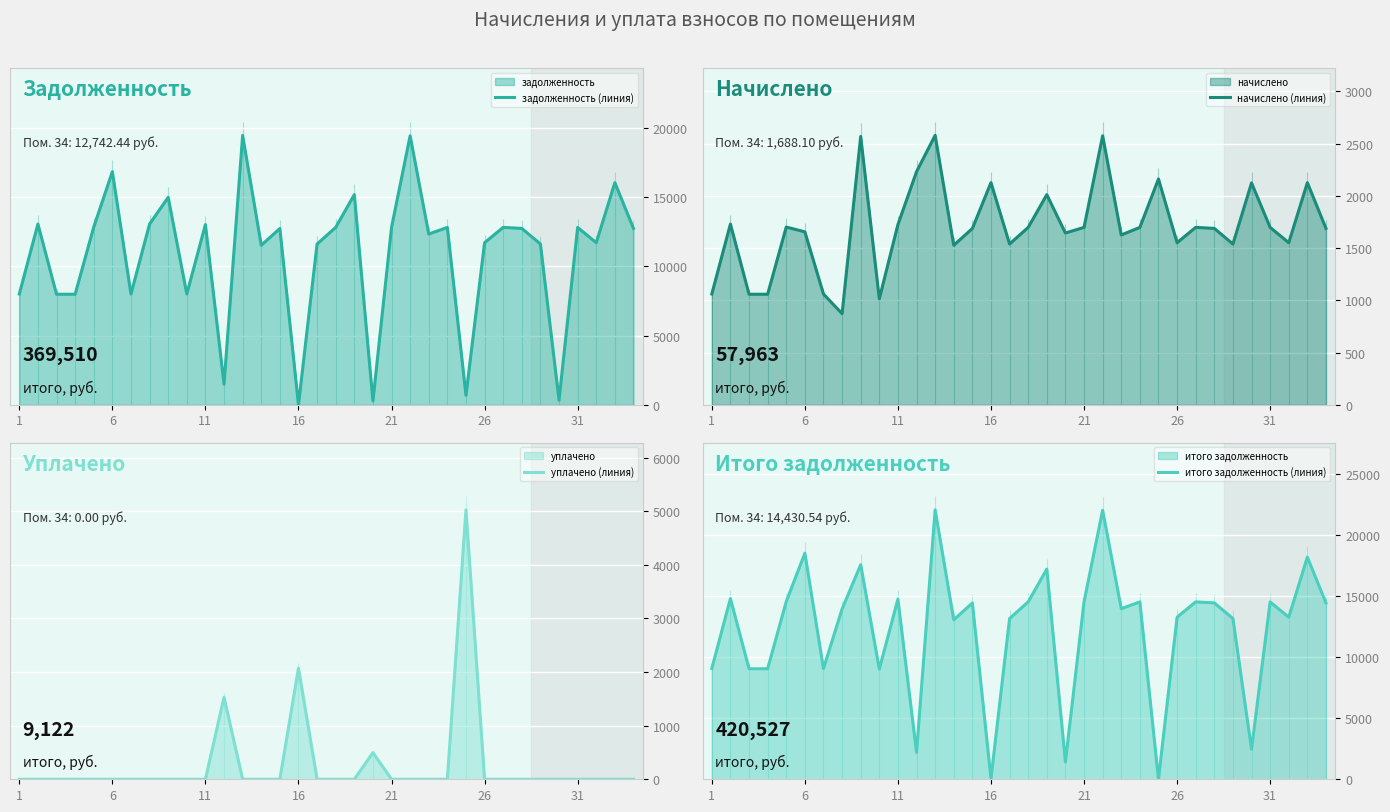

How many lines are shown in the chart?

4